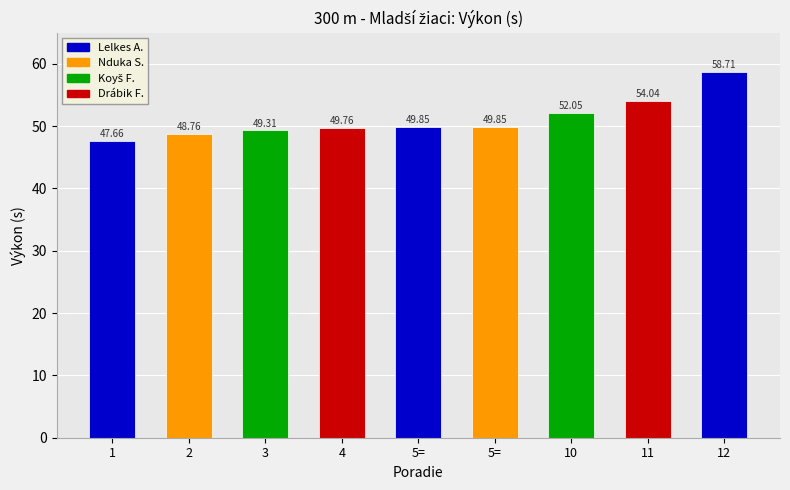

What is the ratio of the value at 1 to the value at 4?

1.0